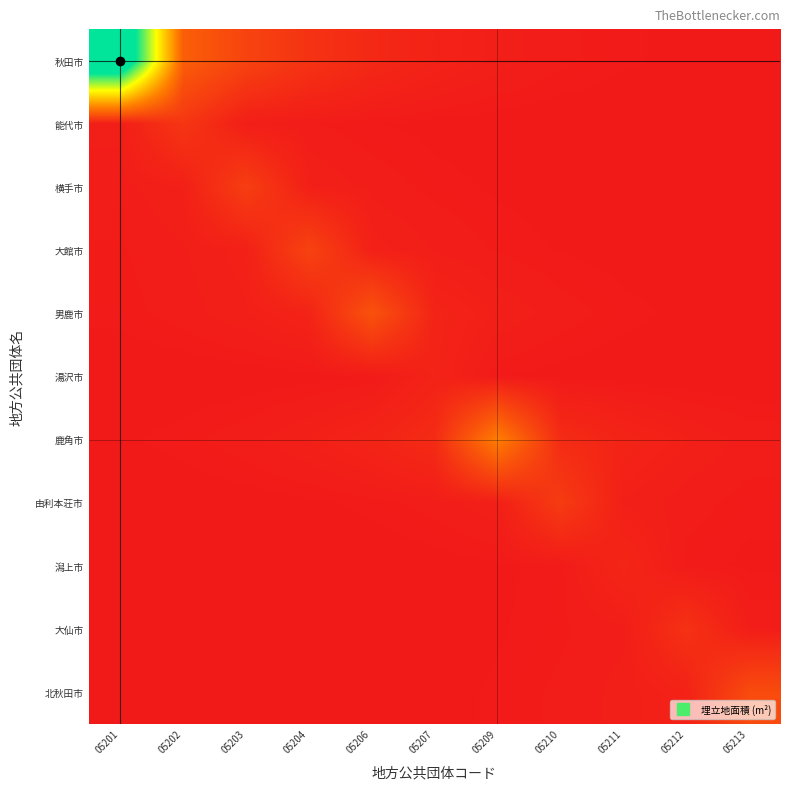

Reading left to right, what are all the values shown in this chart?

秋田市: 05201=191000.0	05202=34754.2	05203=21079.5	05204=12785.4	05206=7754.7	05207=4703.5	05209=2852.8	05210=1730.3	05211=1049.5	05212=636.5	05213=386.1
能代市: 05201=2605.7	05202=14320.0	05203=2605.7	05204=1580.4	05206=958.6	05207=581.4	05209=352.6	05210=213.9	05211=129.7	05212=78.7	05213=47.7
横手市: 05201=2022.3	05202=3334.2	05203=18324.0	05204=3334.2	05206=2022.3	05207=1226.6	05209=744.0	05210=451.2	05211=273.7	05212=166.0	05213=100.7
大館市: 05201=1385.6	05202=2284.5	05203=3766.6	05204=20700.0	05206=3766.6	05207=2284.5	05209=1385.6	05210=840.4	05211=509.7	05212=309.2	05213=187.5
男鹿市: 05201=1157.1	05202=1907.8	05203=3145.4	05204=5185.8	05206=28500.0	05207=5185.8	05209=3145.4	05210=1907.8	05211=1157.1	05212=701.8	05213=425.7
湯沢市: 05201=123.1	05202=203.0	05203=334.7	05204=551.8	05206=909.8	05207=5000.0	05209=909.8	05210=551.8	05211=334.7	05212=203.0	05213=123.1
鹿角市: 05201=746.8	05202=1231.3	05203=2030.0	05204=3347.0	05206=5518.2	05207=9098.0	05209=50000.0	05210=9098.0	05211=5518.2	05212=3347.0	05213=2030.0
由利本荘市: 05201=154.0	05202=253.9	05203=418.6	05204=690.2	05206=1138.0	05207=1876.2	05209=3093.3	05210=17000.0	05211=3093.3	05212=1876.2	05213=1138.0
潟上市: 05201=35.7	05202=58.9	05203=97.1	05204=160.1	05206=263.9	05207=435.1	05209=717.4	05210=1182.7	05211=6500.0	05212=1182.7	05213=717.4
大仙市: 05201=40.0	05202=65.9	05203=108.7	05204=179.2	05206=295.5	05207=487.2	05209=803.3	05210=1324.4	05211=2183.5	05212=12000.0	05213=2183.5
北秋田市: 05201=50.6	05202=83.3	05203=137.4	05204=226.6	05206=373.5	05207=615.9	05209=1015.4	05210=1674.1	05211=2760.1	05212=4550.6	05213=25009.0